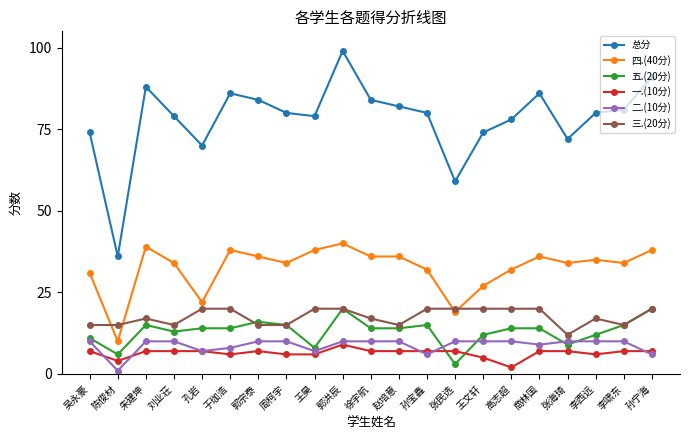

True or false: 总分 and 一.(10分) cross at least once.

False